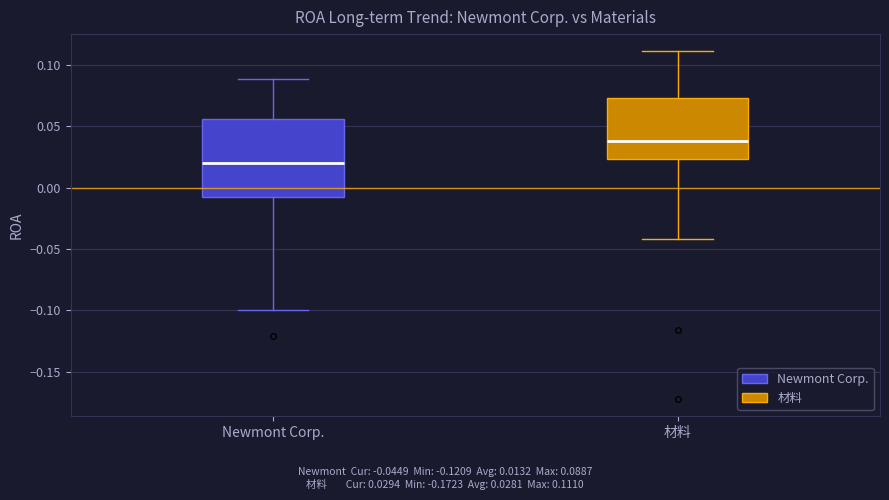

Which box's median line is the highest?

材料